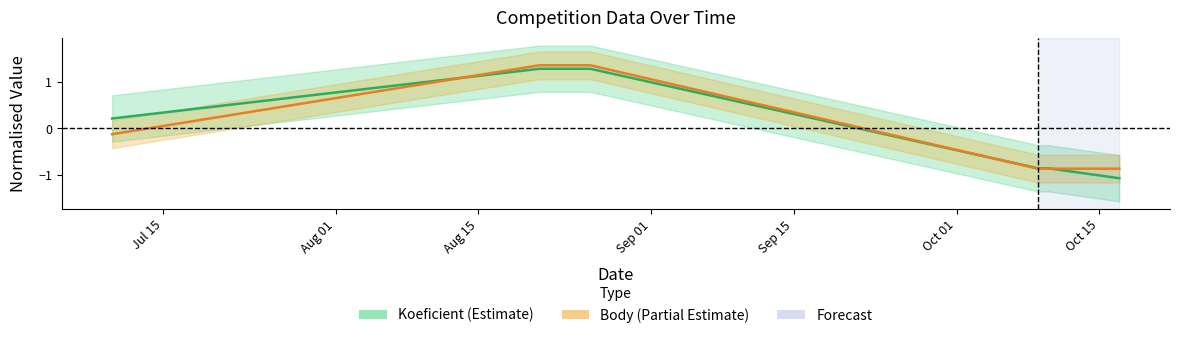

True or false: Koeficient has more than 0 points higher than both neighbors.

False